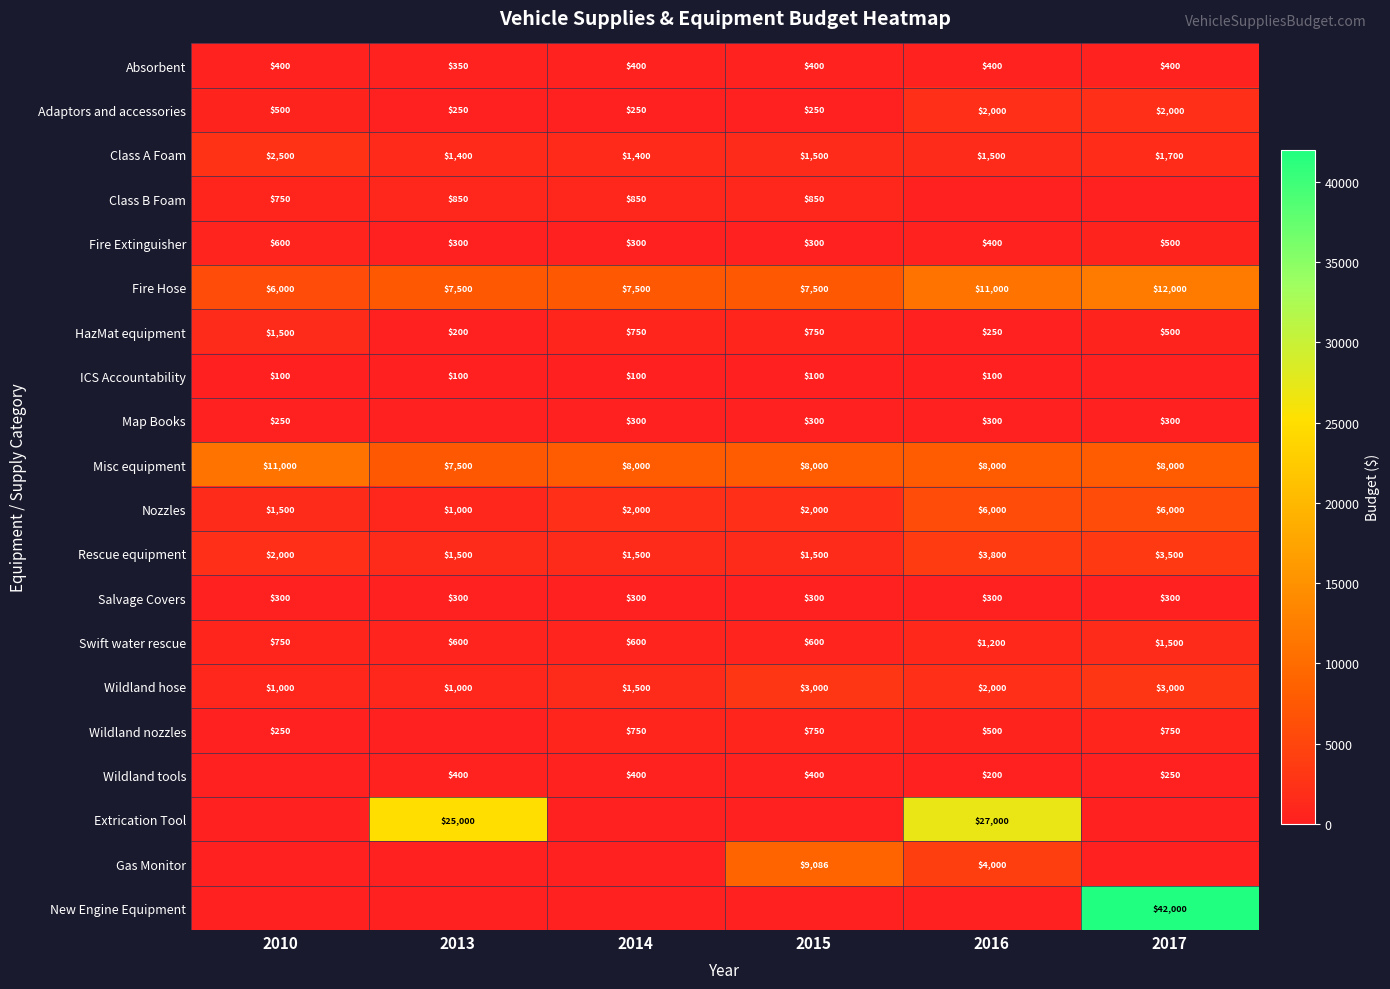

True or false: ICS Accountability has a value of 100 at 2015.

True